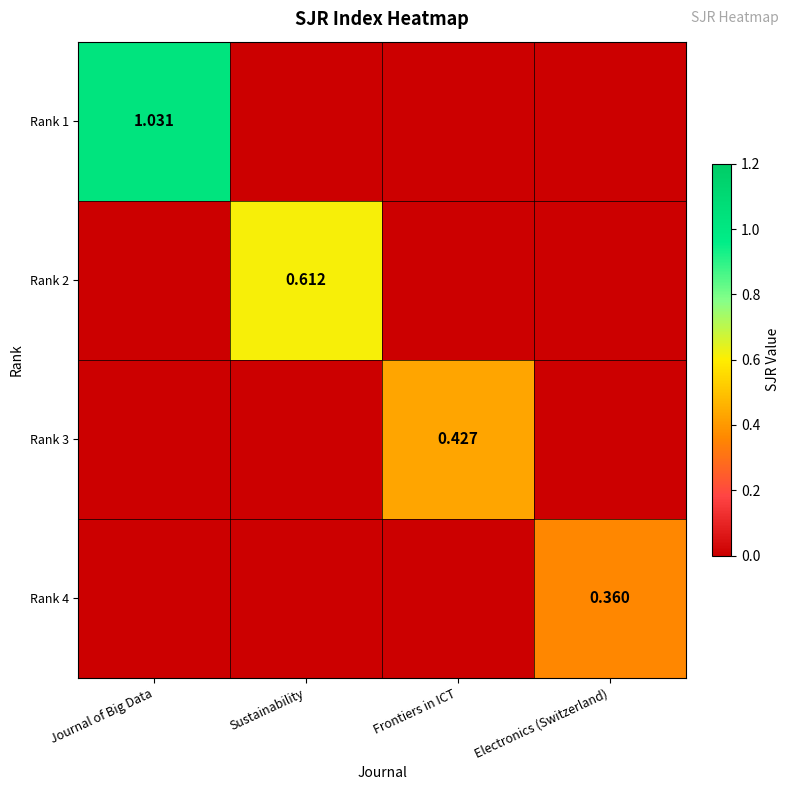

Rank the series by their maximum value, from lowest to highest.

Rank 4, Rank 3, Rank 2, Rank 1